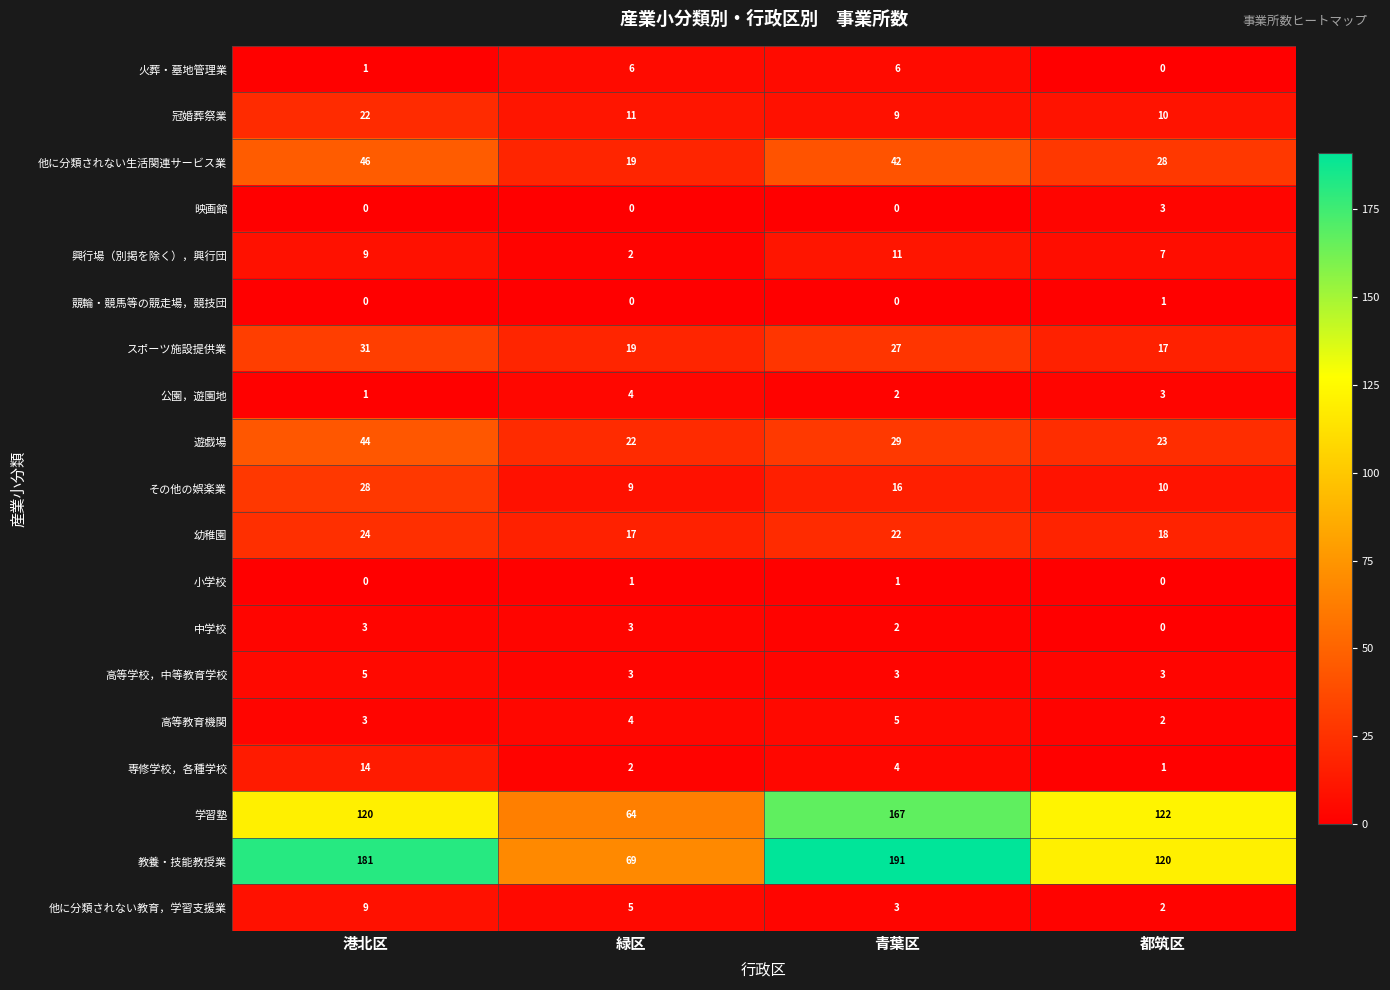

List the labels in order of 高等教育機関 value, smallest first.

都筑区, 港北区, 緑区, 青葉区